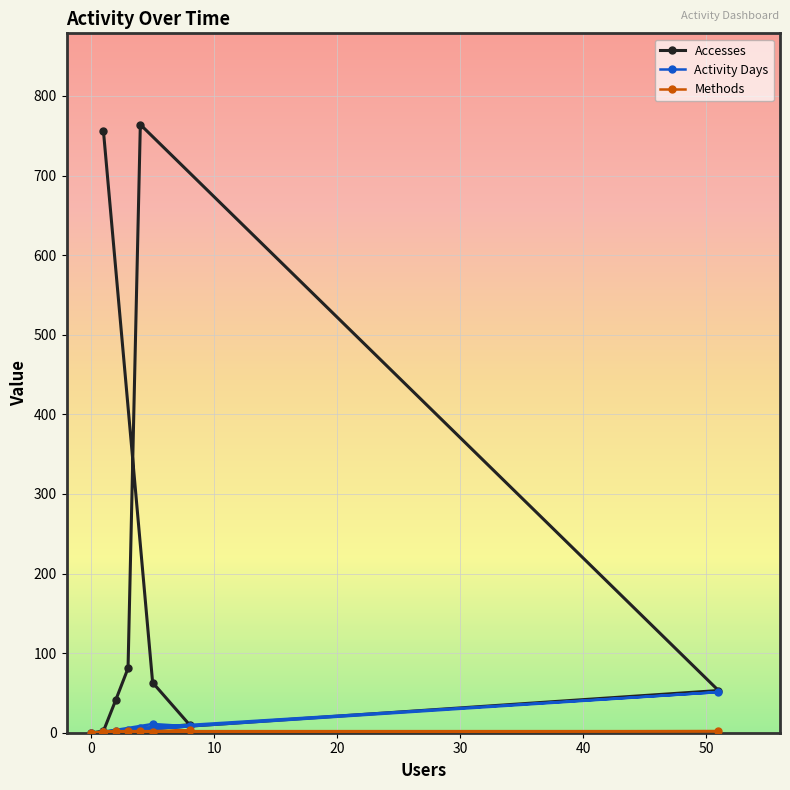

Reading left to right, extract all data points from this chart.

Accesses: 2	41	81	764	53	1	0	10	63	756
Activity Days: 1	2	4	6	51	1	0	8	11	1
Methods: 1	2	2	2	2	1	0	3	1	1